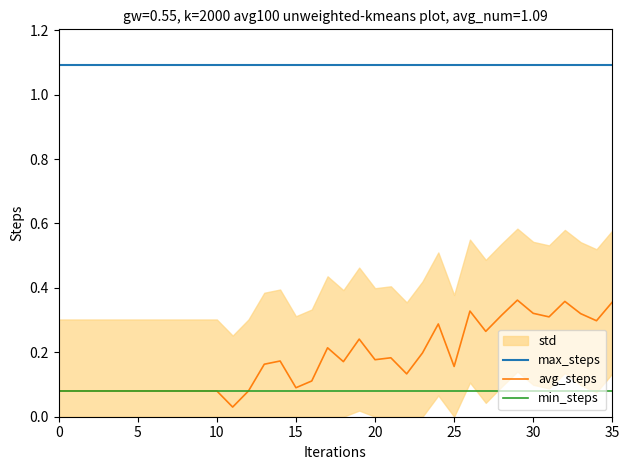

What is the difference between the highest and lowest values at 26?

1.0